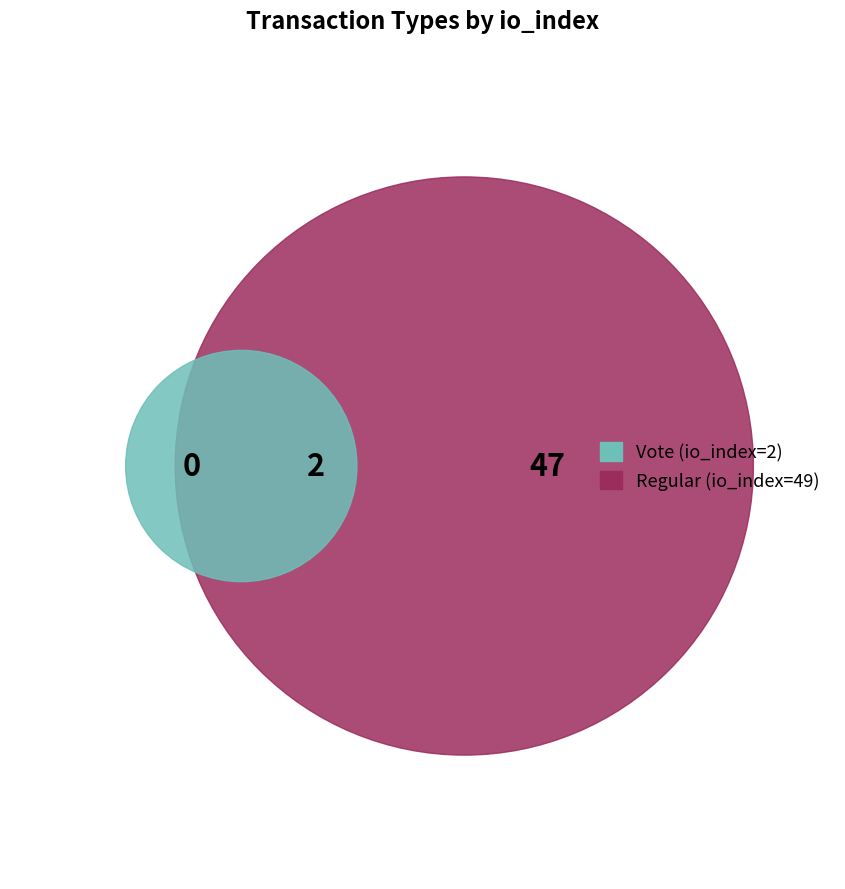

To the nearest percent, what is the difference between the Regular and Vote slice percentages?

92%